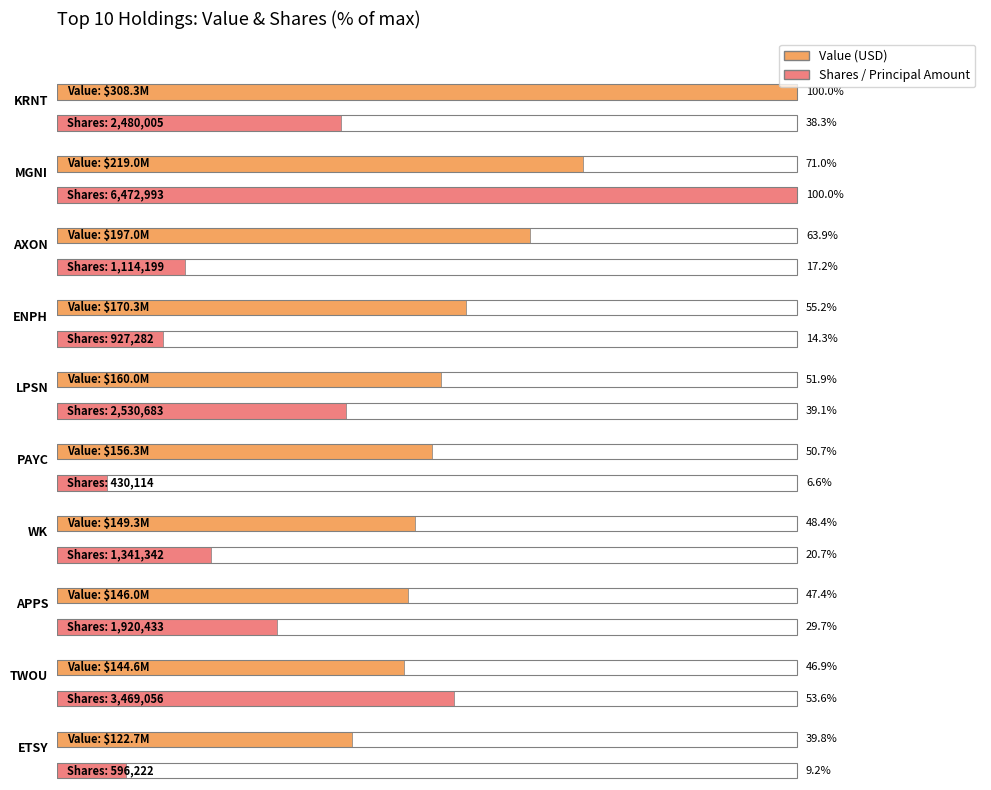

Does the chart contain any negative values?

No